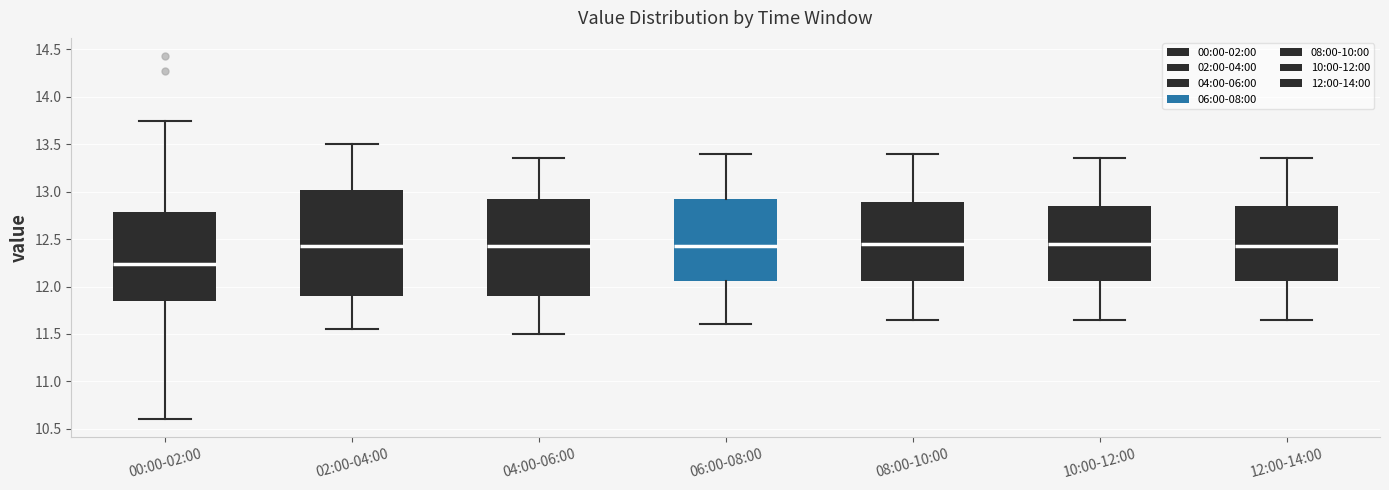

Which box is the tallest, from its lower edge to its upper edge?

02:00-04:00